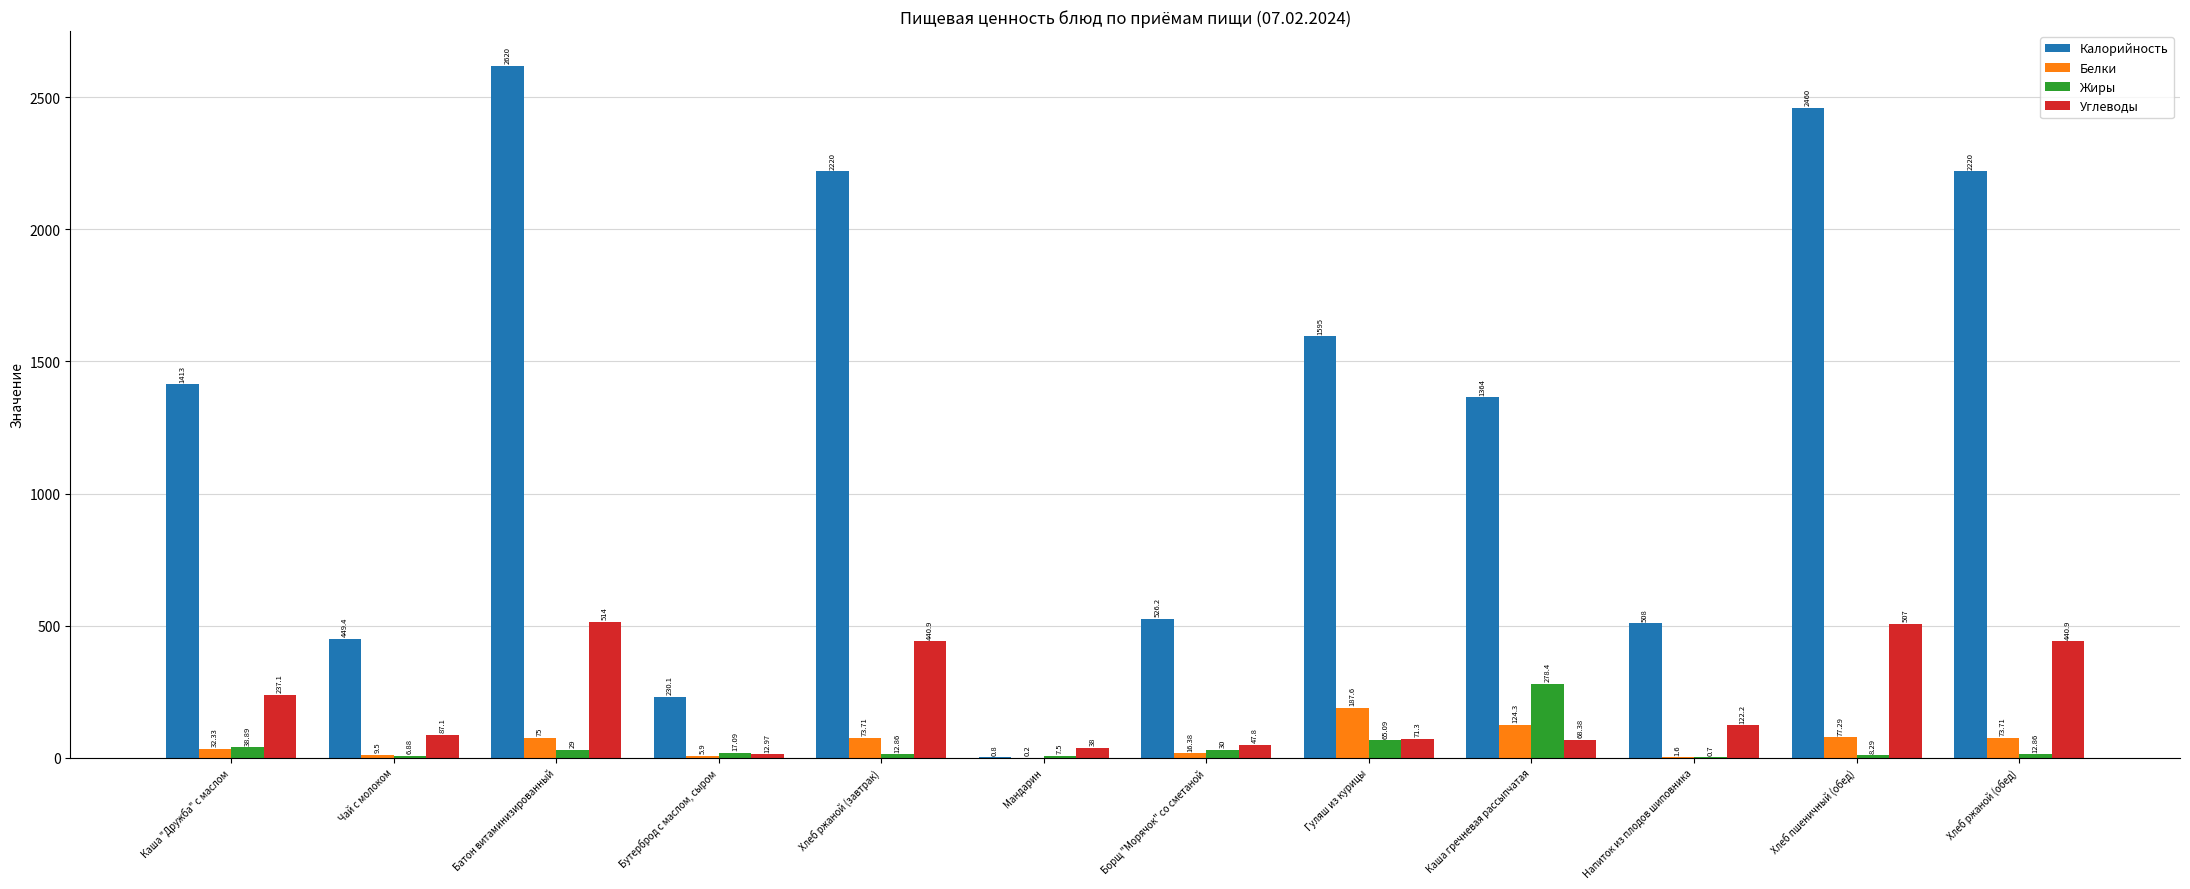

Between Чай с молоком and Батон витаминизированный, which series saw the biggest shift?

Калорийность